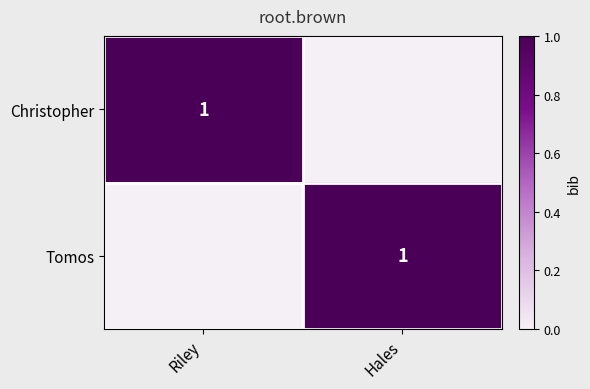

True or false: Christopher has a value of 1 at Riley.

True